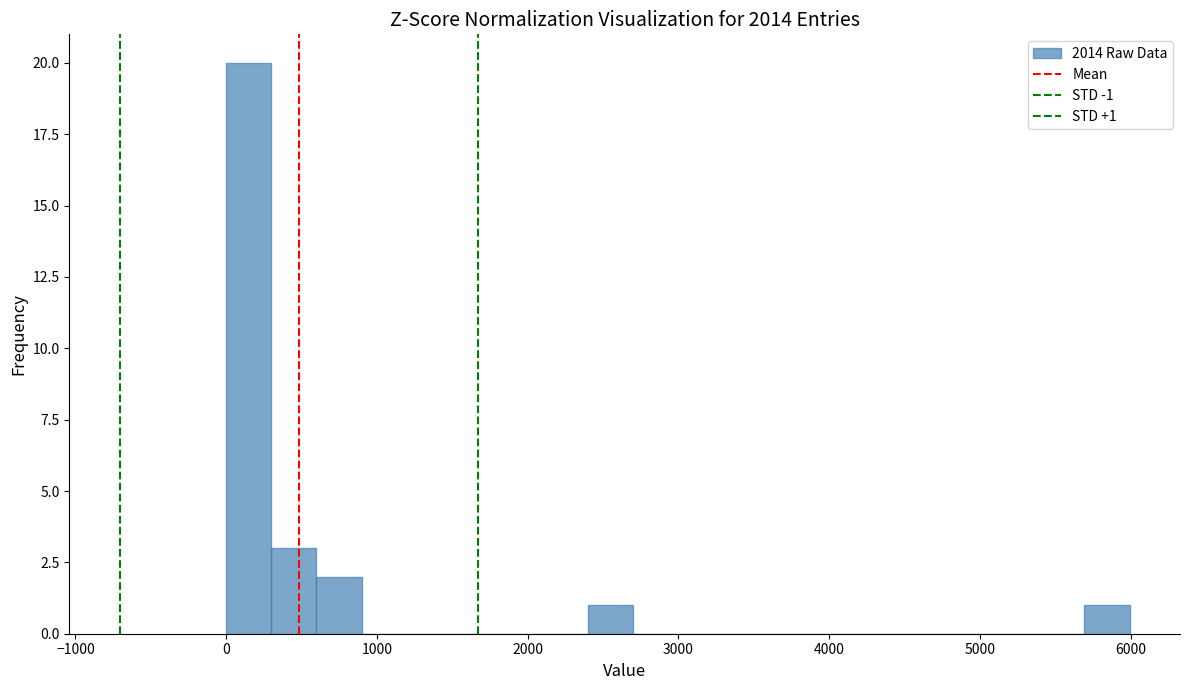

Read against the x-axis, roughly where is the centre of the tallest bar?

100